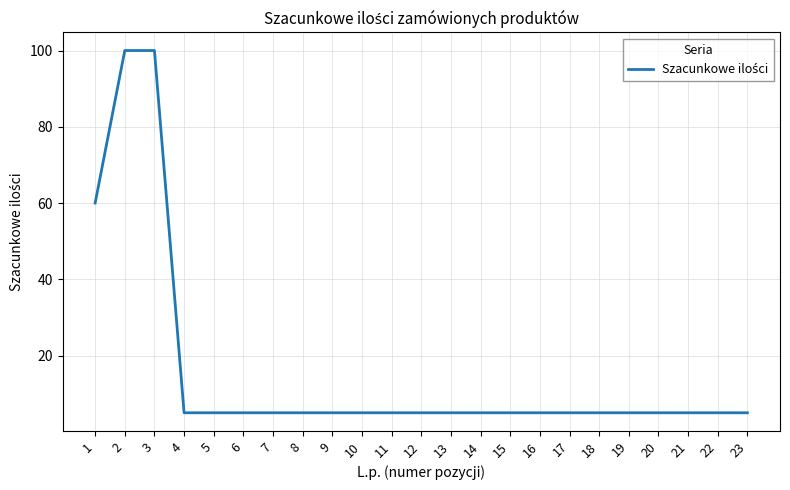

The chart shows a value of 5 at 11. True or false?

True